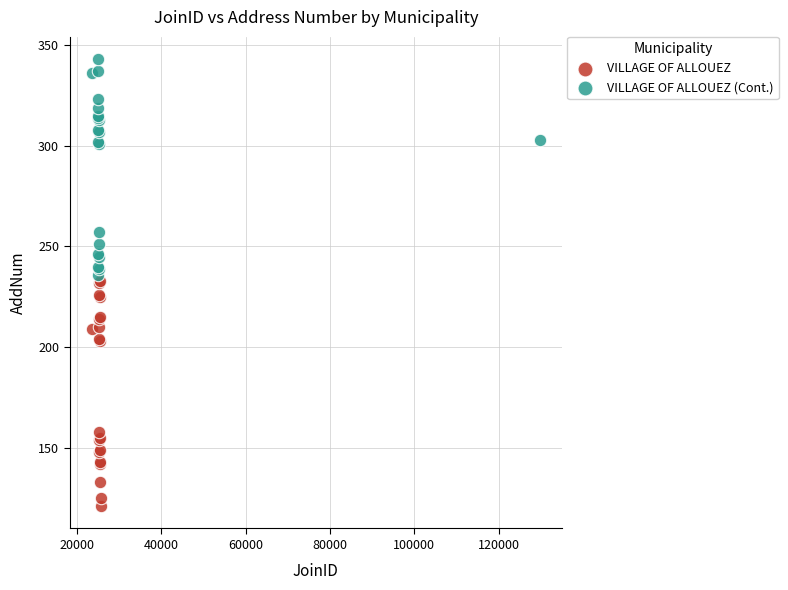

Which series contains the highest Y value?

VILLAGE OF ALLOUEZ (Cont.)